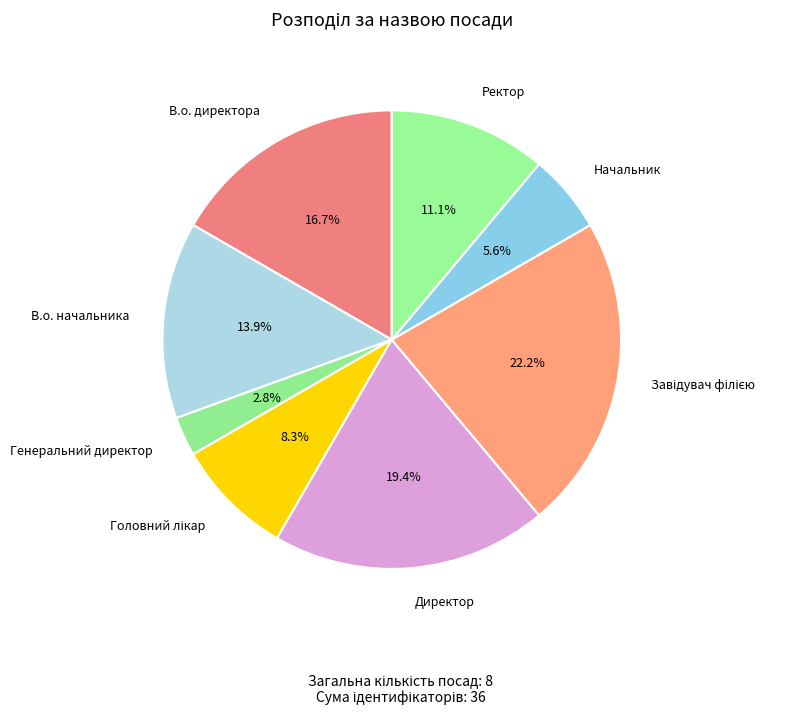

The Ректор slice represents 3% of the pie. True or false?

False